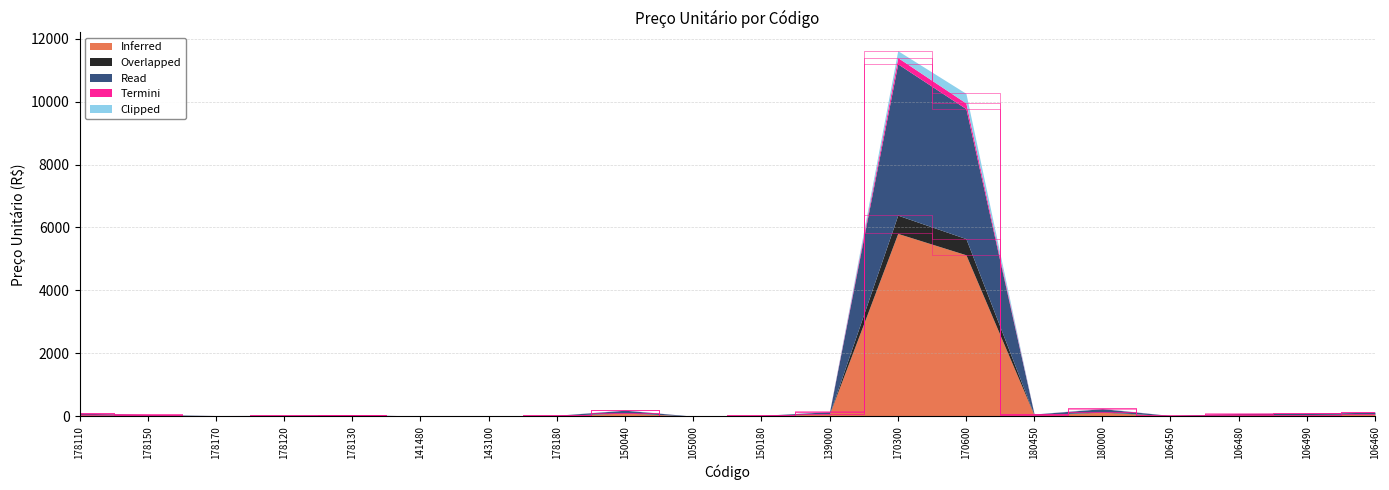

What is the maximum value for Inferred?

5810.5